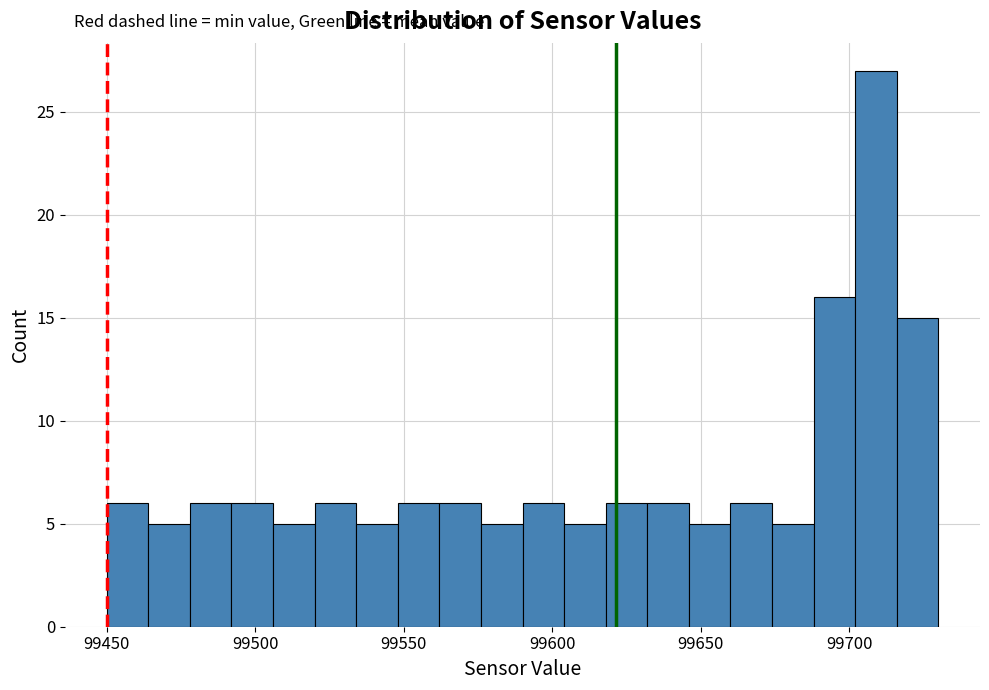

Read against the x-axis, roughly where is the centre of the tallest bar?

99710